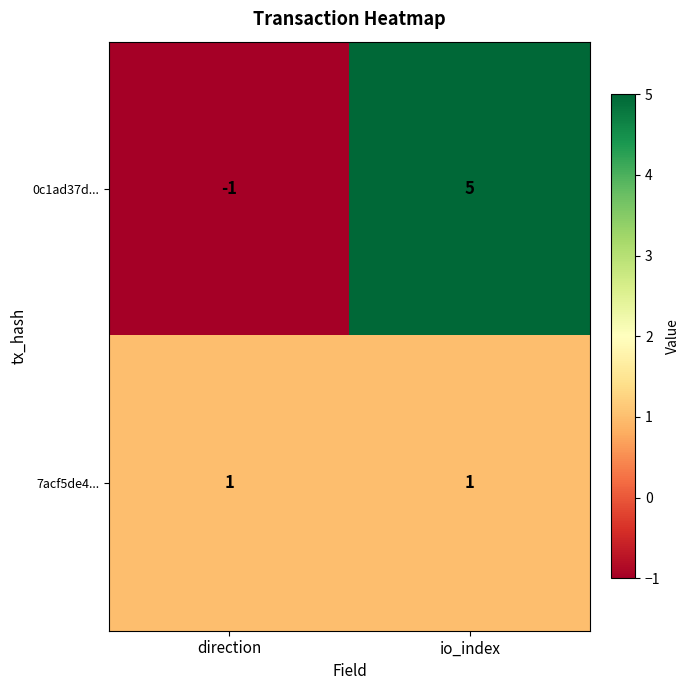

Reading left to right, extract all data points from this chart.

0c1ad37d...: -1	5
7acf5de4...: 1	1